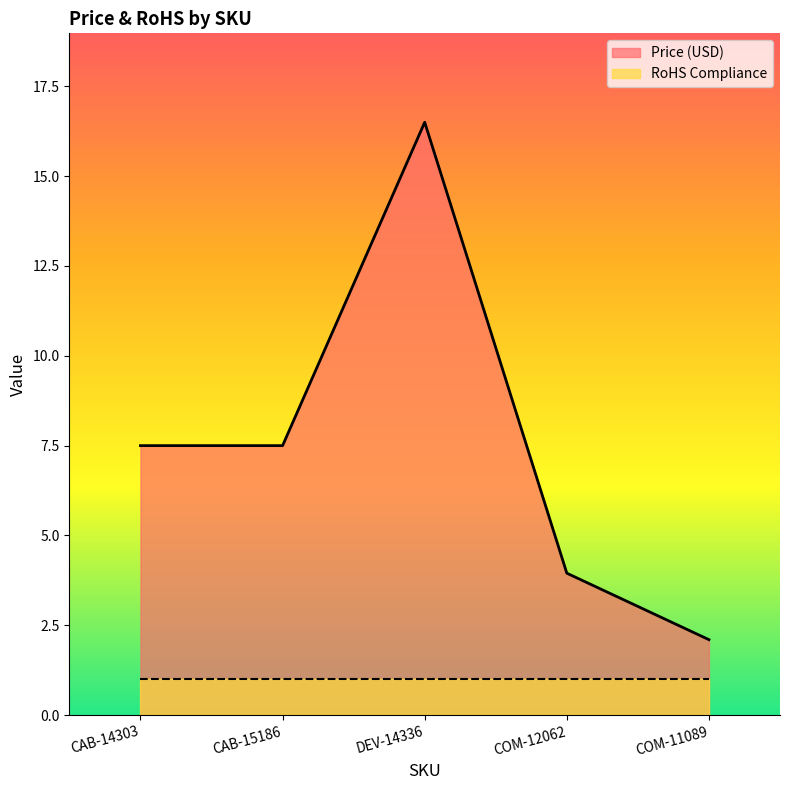

What is the difference between the maximum and minimum values?

14.4